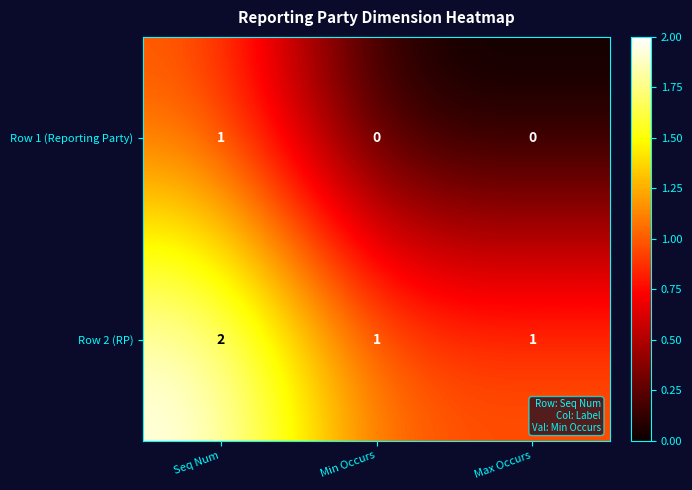

Reading right to left, extract all data points from this chart.

Row 1 (Reporting Party): 0	0	1
Row 2 (RP): 1	1	2